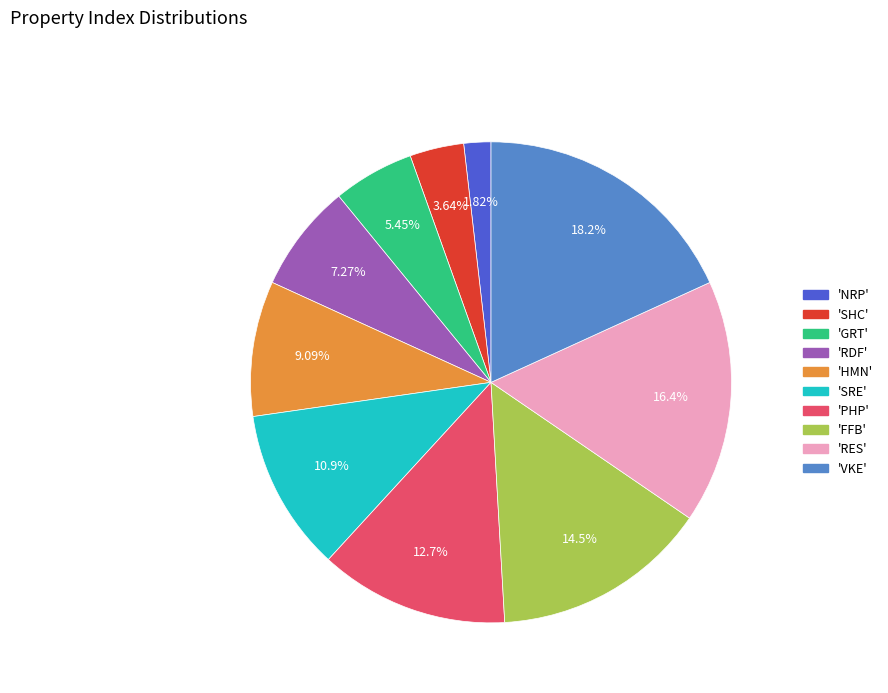

What is the largest slice in the pie chart?

'VKE'